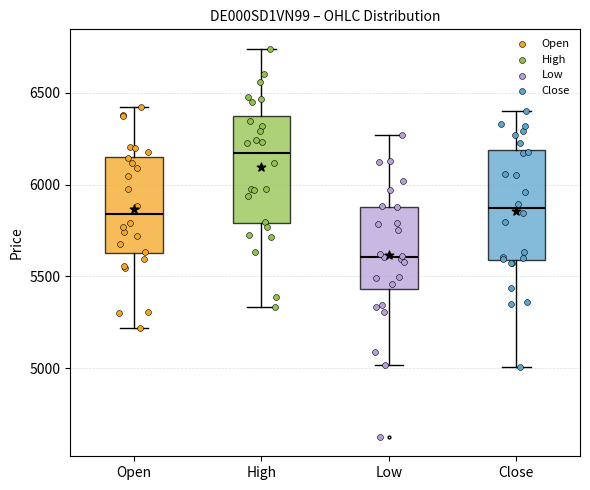

Reading left to right, read every box against the y-axis: the position of its median line, the range the box covers, and the ends of its whiskers. The values are not printed on the chart, so give them approximately, as read against the axis.

Open: median 5850, box 5650 to 6150, whiskers 5200 to 6400
High: median 6150, box 5800 to 6350, whiskers 5350 to 6750
Low: median 5600, box 5450 to 5900, whiskers 5000 to 6250
Close: median 5850, box 5600 to 6200, whiskers 5000 to 6400